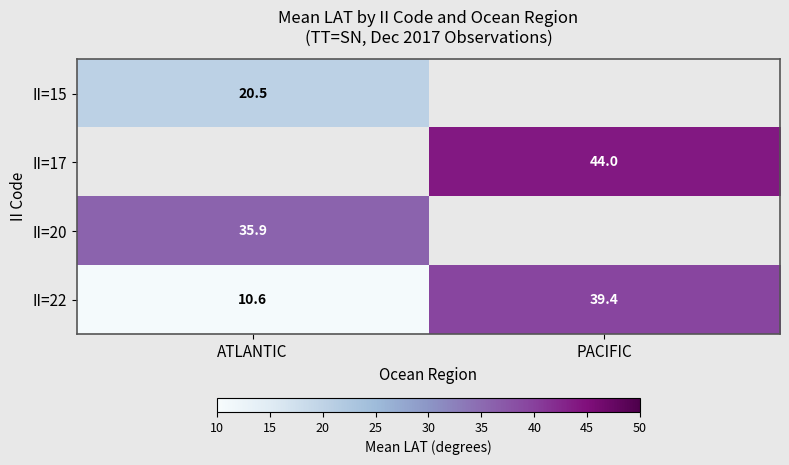

Is the value of II=22 at ATLANTIC greater than the value of II=20 at ATLANTIC?

No